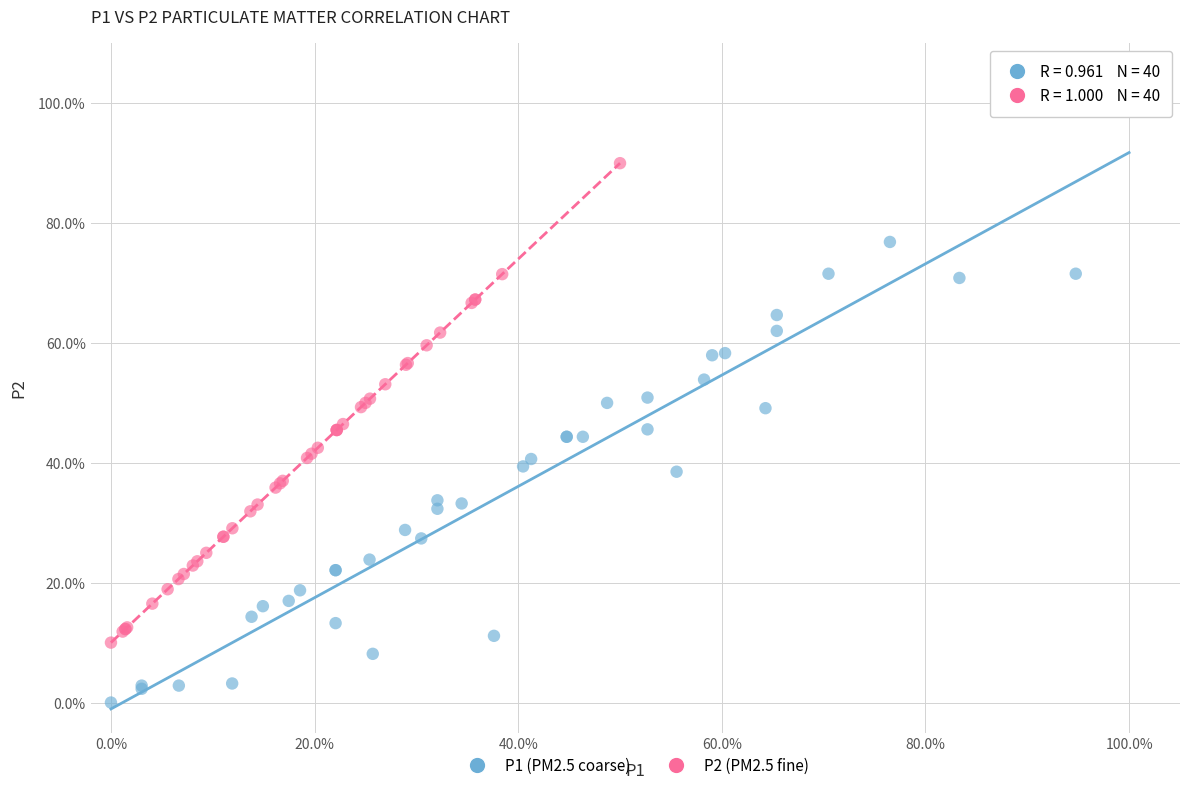

Which series has the largest Y range (max minus min)?

P1 (PM2.5 coarse)